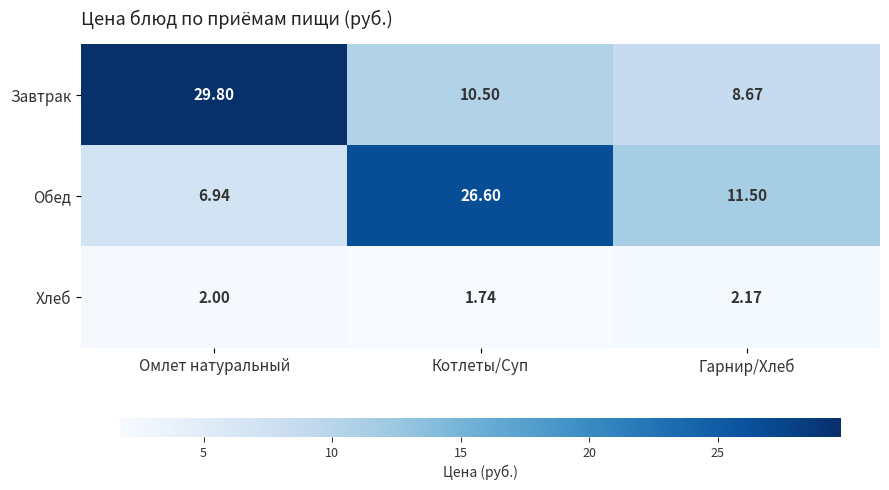

At which label does Обед reach its minimum?

Омлет натуральный